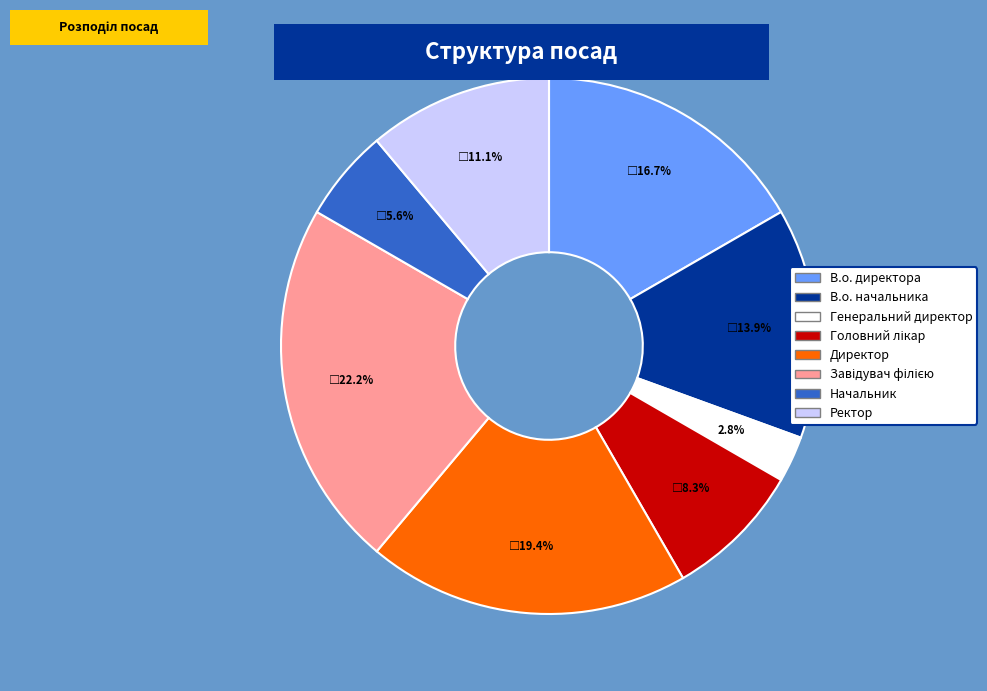

Between Ректор and Начальник, which is larger?

Ректор